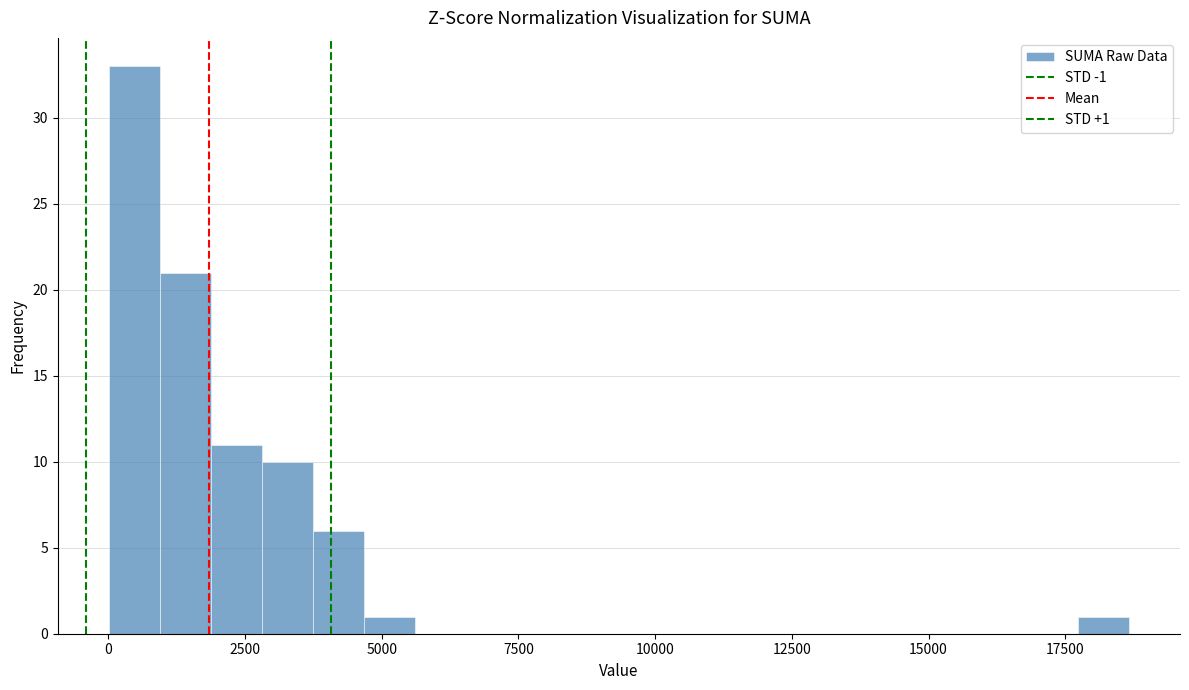

Around what value on the x-axis is the tallest bar? Give the approximate position of its centre, as read against the axis.

500